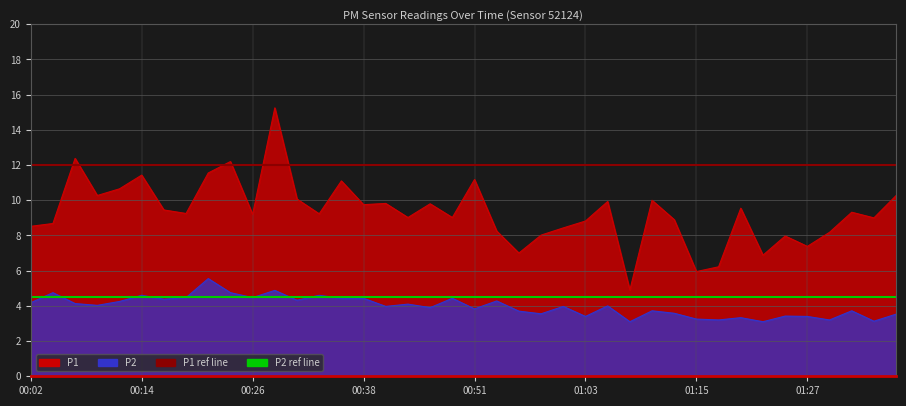

The P1 mean ref series shows 18.6 at 00:02. True or false?

False